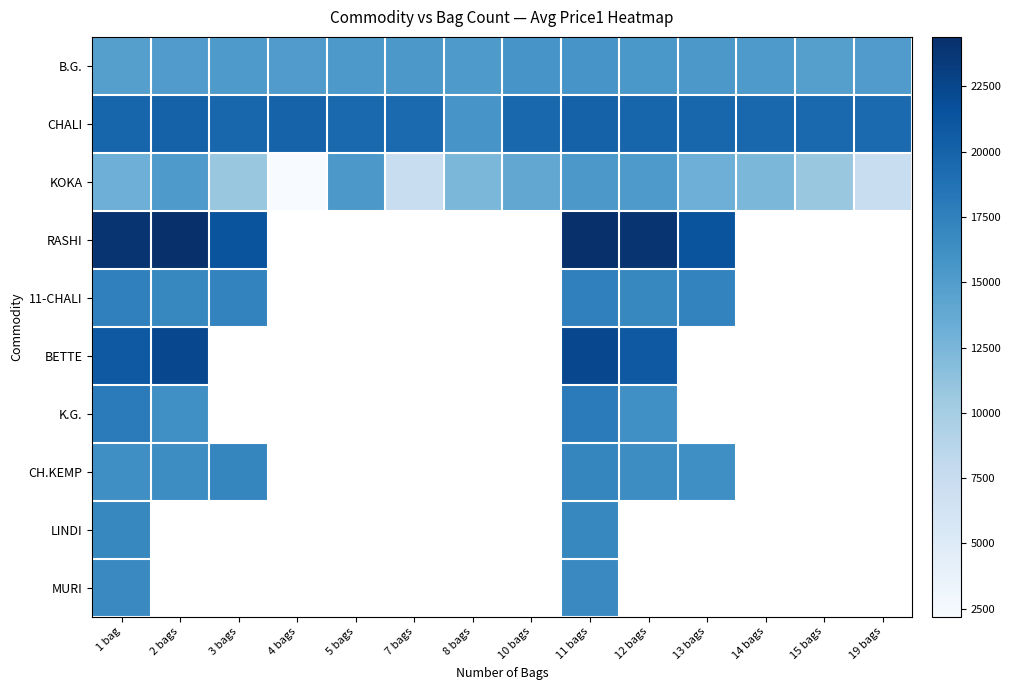

Is it true that B.G. equals 4701.4 at 3 bags?

False